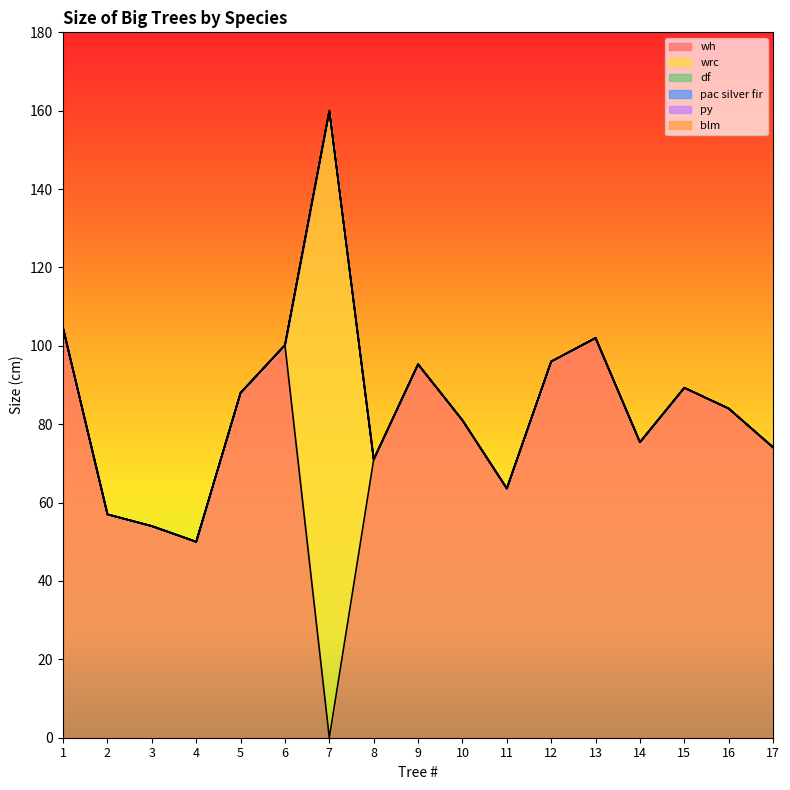

At 12, list the series in order from smallest to largest.

wrc, df, pac silver fir, py, blm, wh